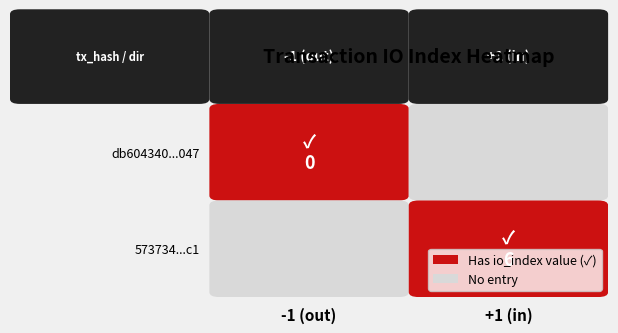

Reading right to left, transcribe all the data shown in this chart.

db604340a688e5896232279689db03509e7e047: 0	-1
573734c26e201e56c5222f43fb9b120b2e3f6c1: 6	1